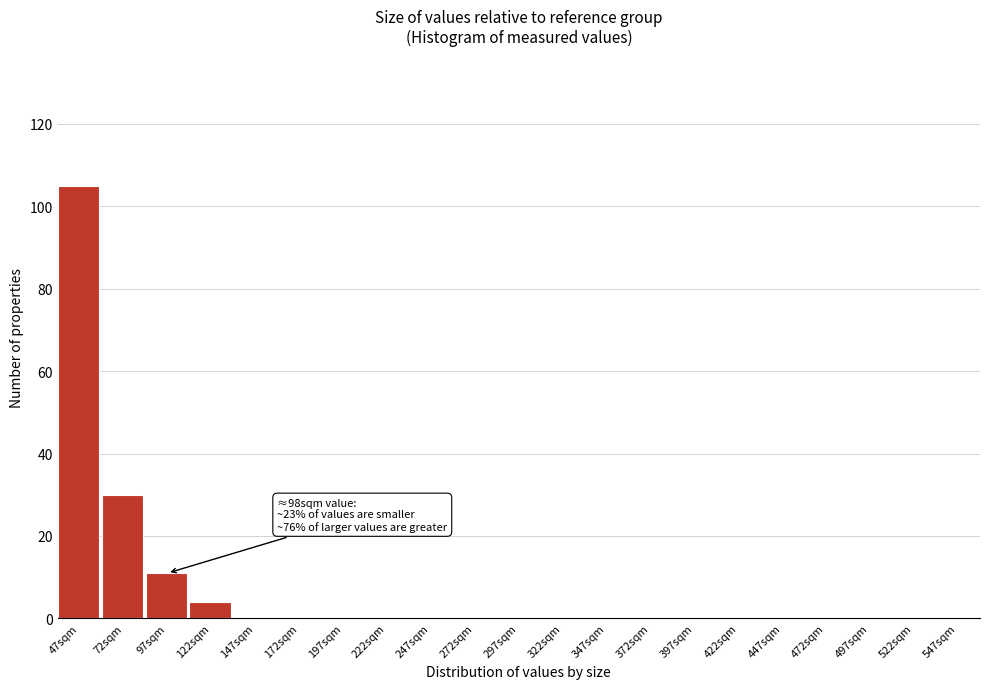

Reading left to right, transcribe all the data shown in this chart.

47sqm=105	72sqm=30	97sqm=11	122sqm=4	147sqm=0	172sqm=0	197sqm=0	222sqm=0	247sqm=0	272sqm=0	297sqm=0	322sqm=0	347sqm=0	372sqm=0	397sqm=0	422sqm=0	447sqm=0	472sqm=0	497sqm=0	522sqm=0	547sqm=0